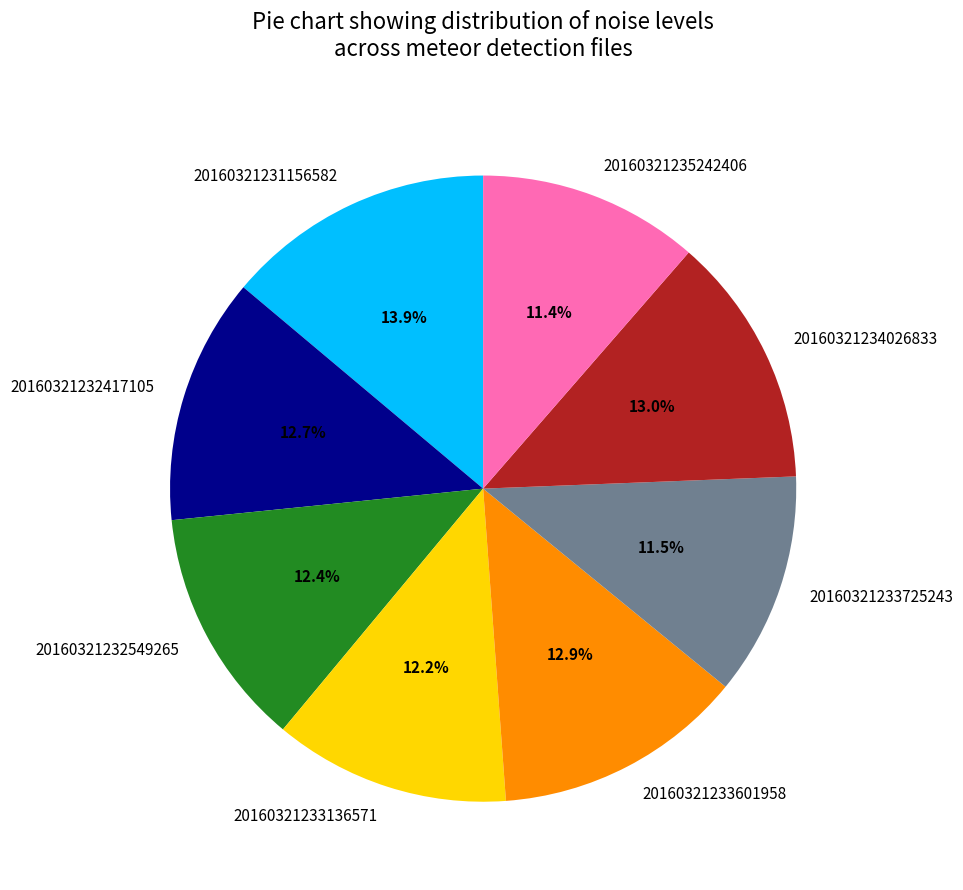

Is there a majority slice in this chart?

No